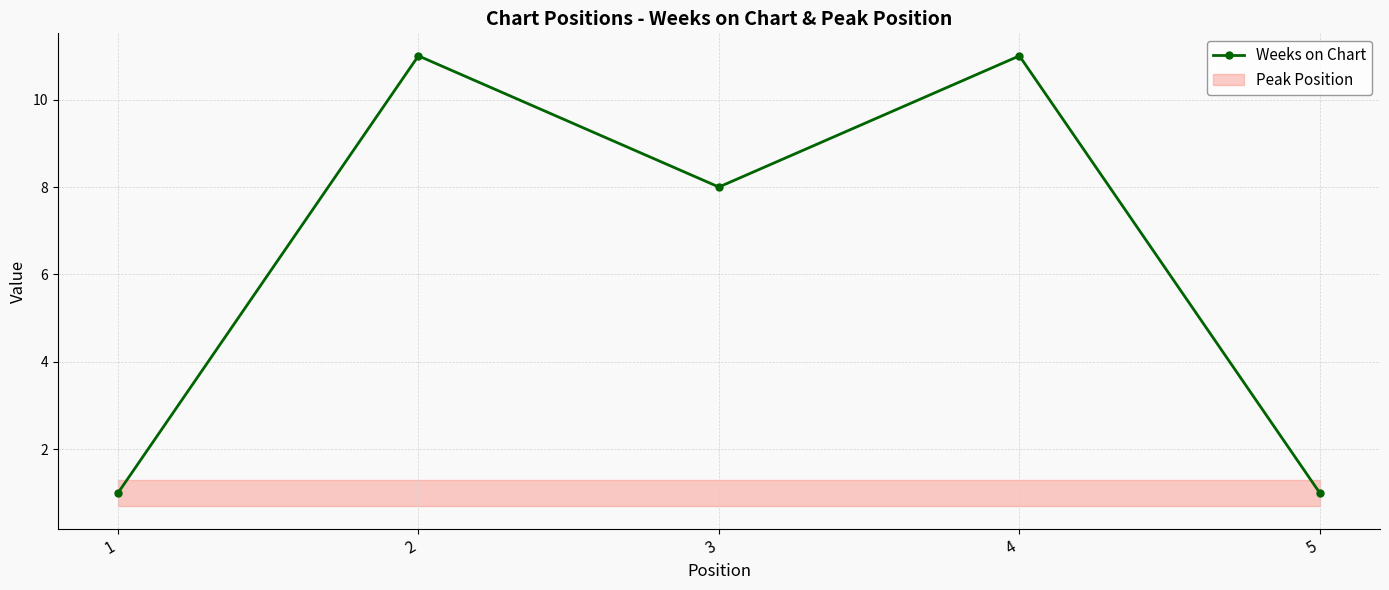

What is the difference between the second highest and minimum values?

10